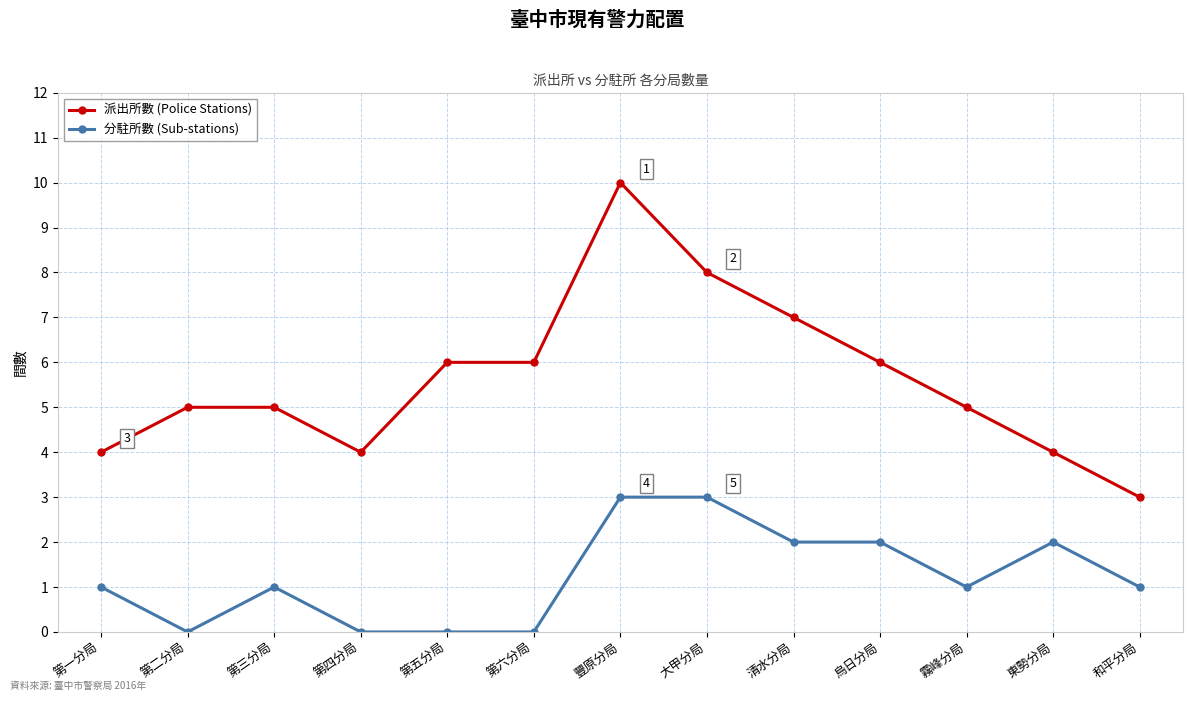

How many 派出所數 (Police Stations) values are between 4 and 6?

9